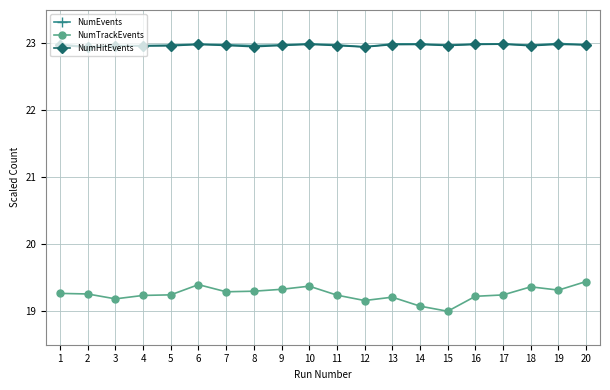

The value of NumEvents at 9 is 23.0. True or false?

True